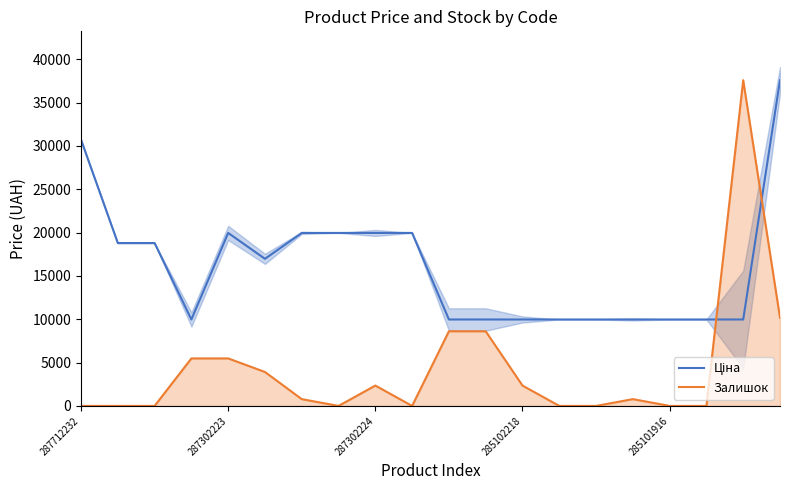

True or false: Залишок has a value of 0.0 at 285101916.

True